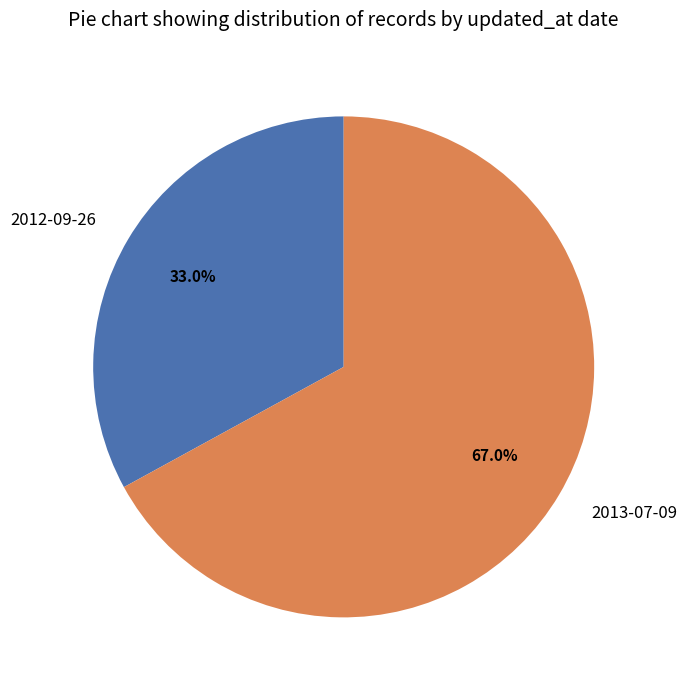

Approximately how many times larger is the value at 2013-07-09 compared to 2012-09-26?

2.0